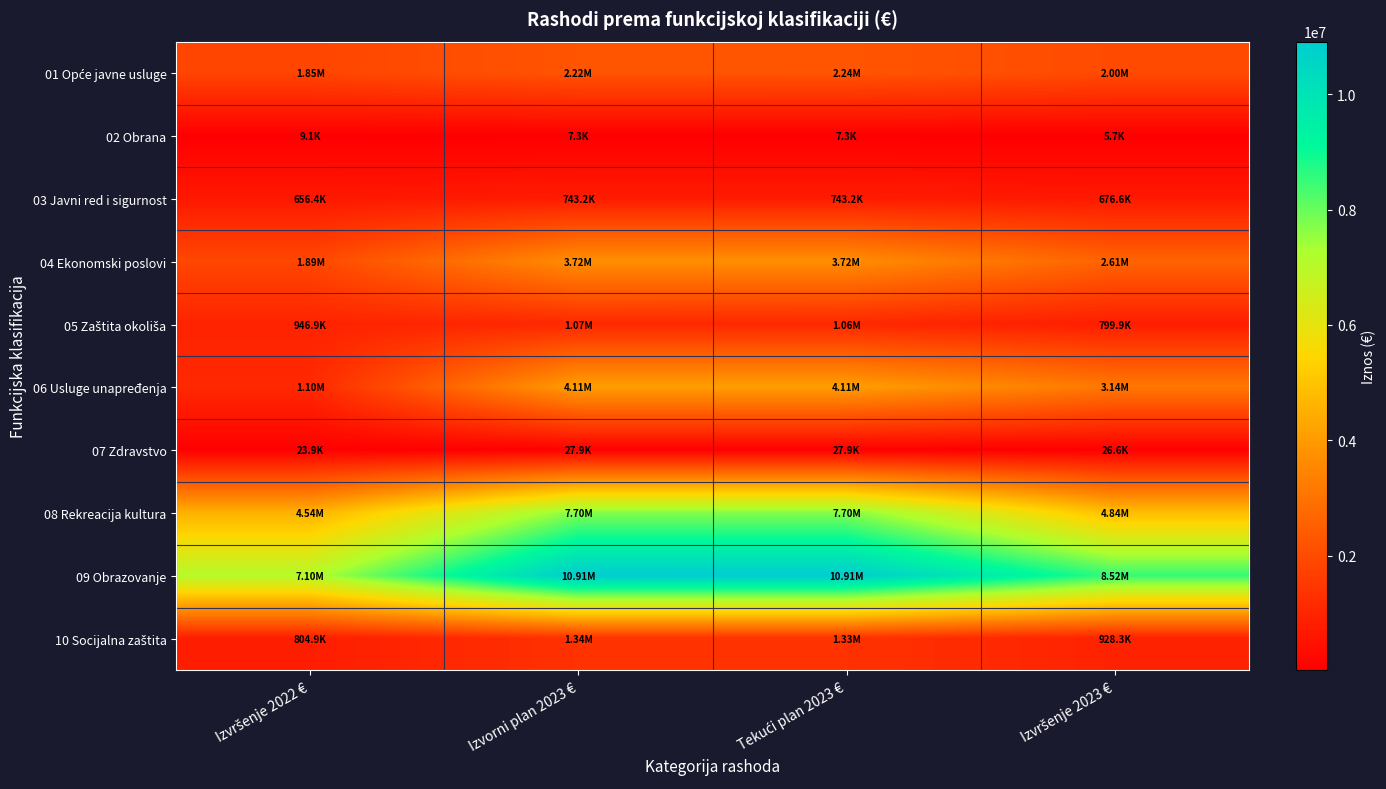

What is the greatest value displayed?

10914886.0